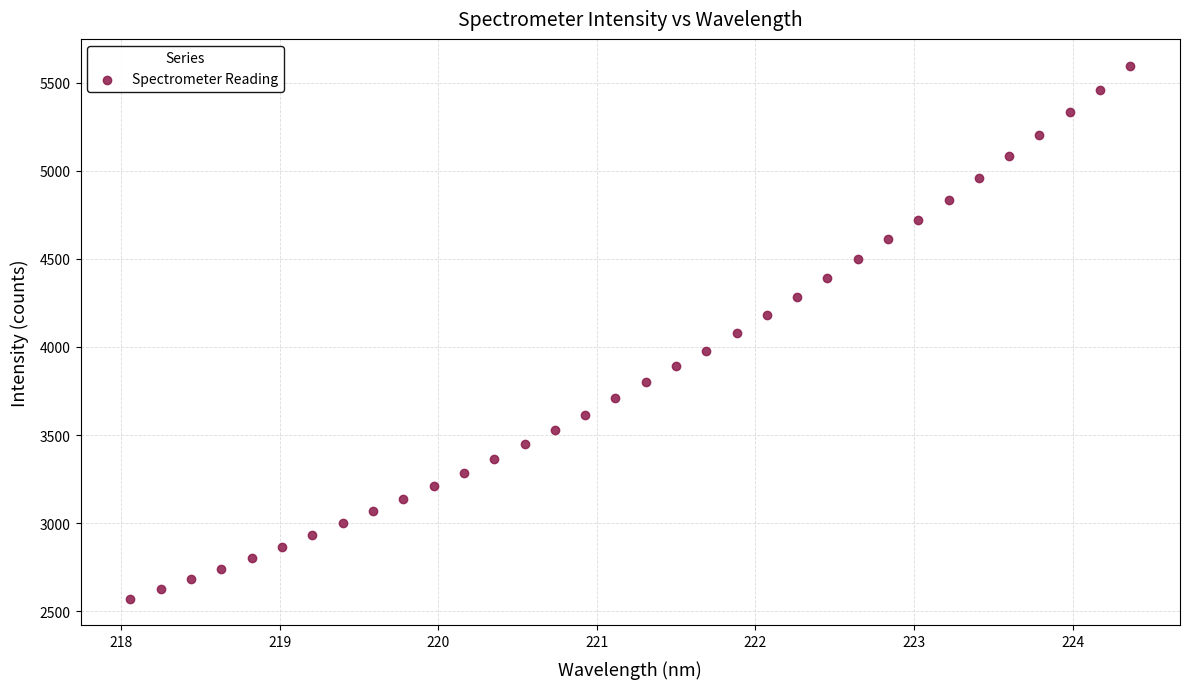

What is the range of X values (max minus min)?

6.3